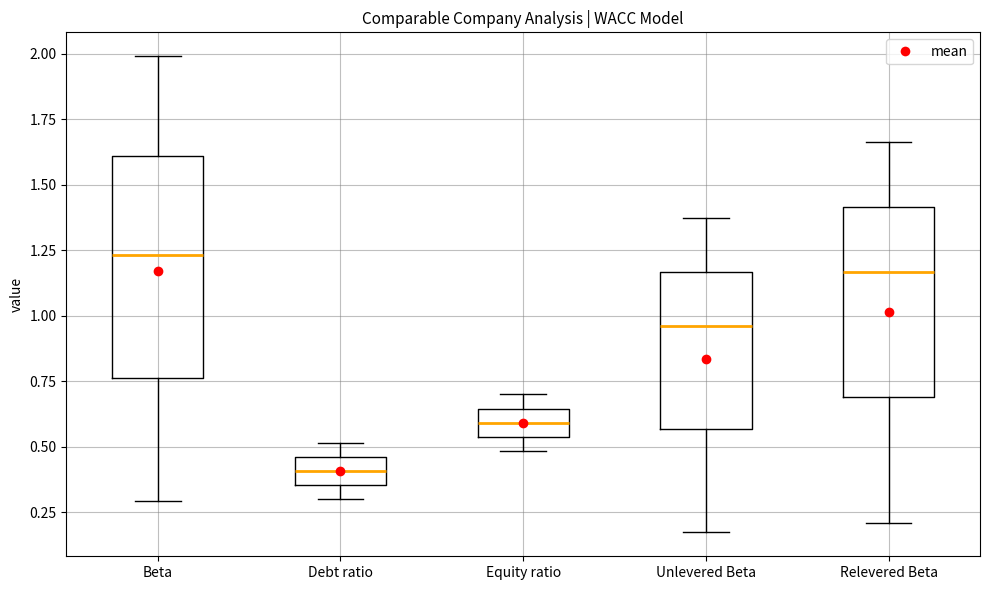

Reading left to right, transcribe this box plot: for each box, give where its median line is, the range the box spans, and where its two whiskers end, as read against the y-axis. The values are not printed on the chart, so give them approximately, as read against the axis.

Beta: median 1.25, box 0.75 to 1.60, whiskers 0.30 to 2.00
Debt ratio: median 0.40, box 0.35 to 0.45, whiskers 0.30 to 0.50
Equity ratio: median 0.60, box 0.55 to 0.65, whiskers 0.50 to 0.70
Unlevered Beta: median 0.95, box 0.55 to 1.15, whiskers 0.15 to 1.35
Relevered Beta: median 1.15, box 0.70 to 1.40, whiskers 0.20 to 1.65